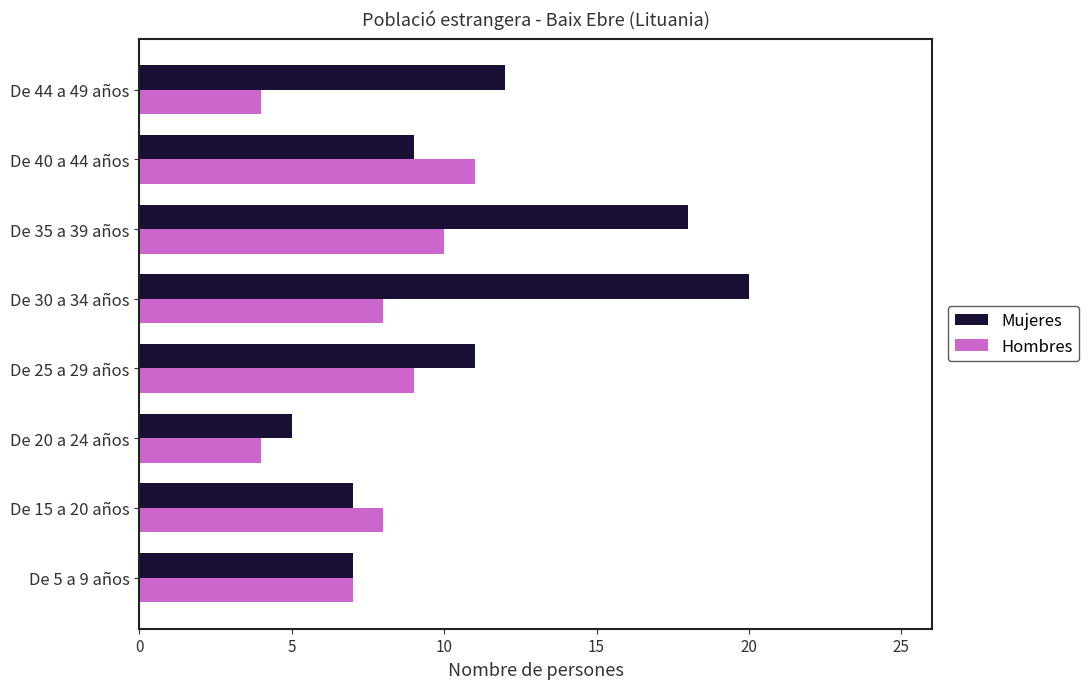

At which label does Hombres reach its peak?

De 40 a 44 años